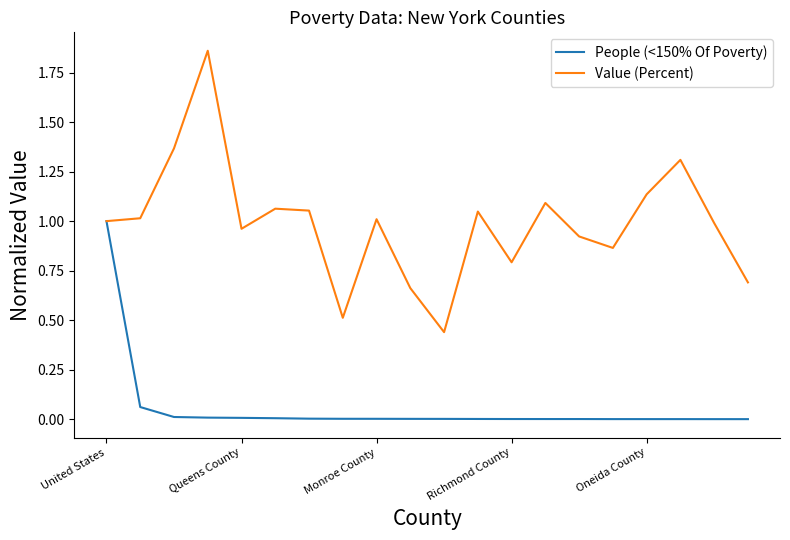

List the series in order of their peak value, highest first.

Value (Percent), People (<150% Of Poverty)